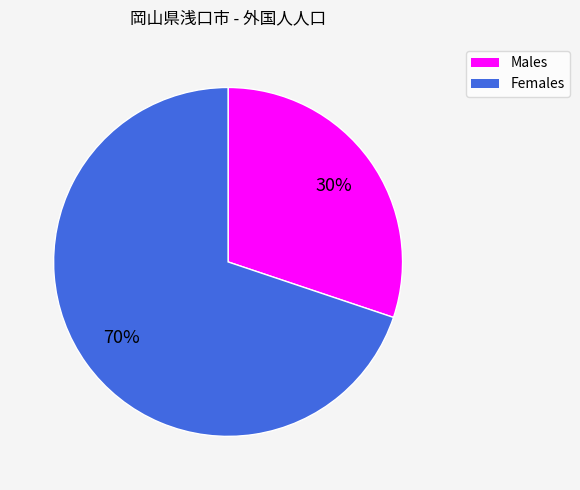

Do Females and Males together represent more than half of the pie?

Yes